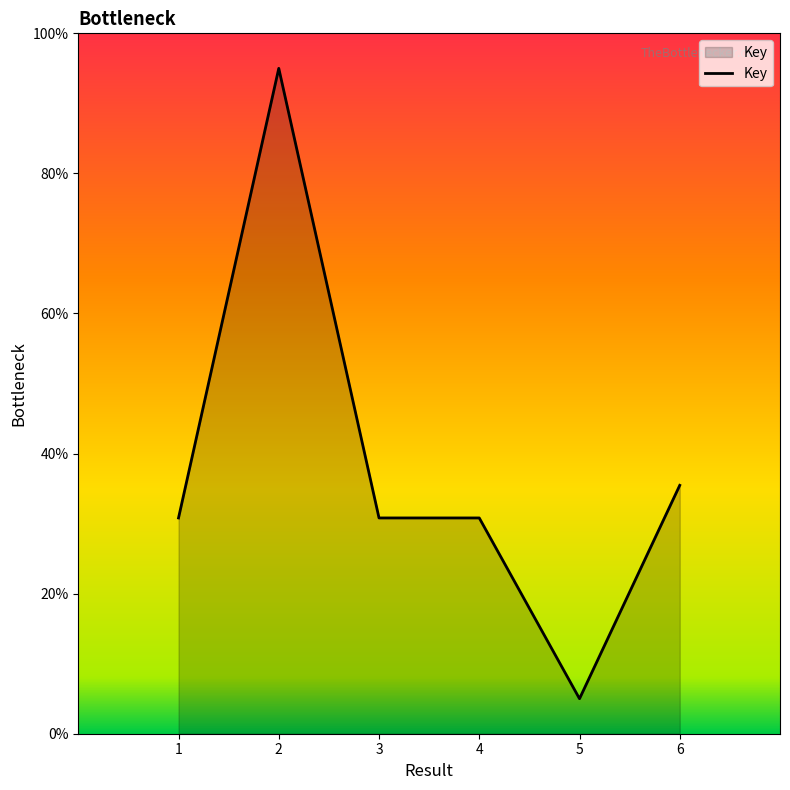

How many values are below 30?

1